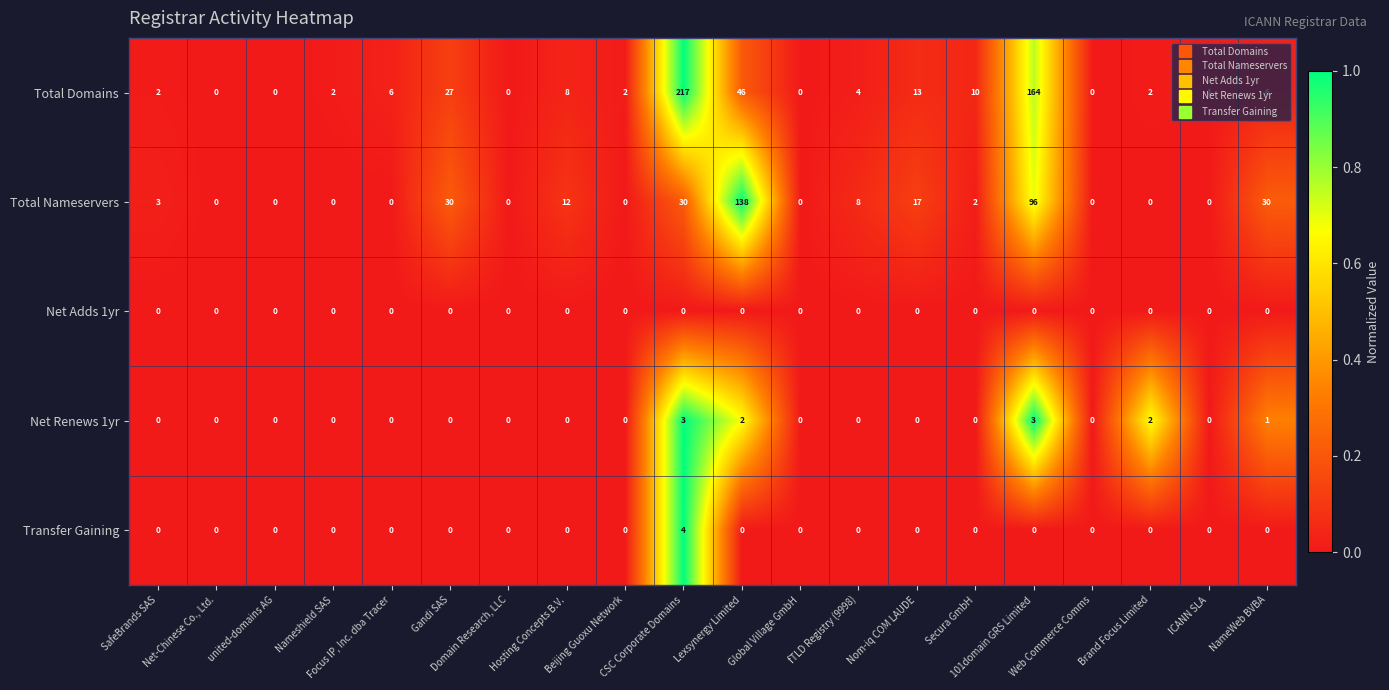

Which series has the widest spread of values?

Total Domains